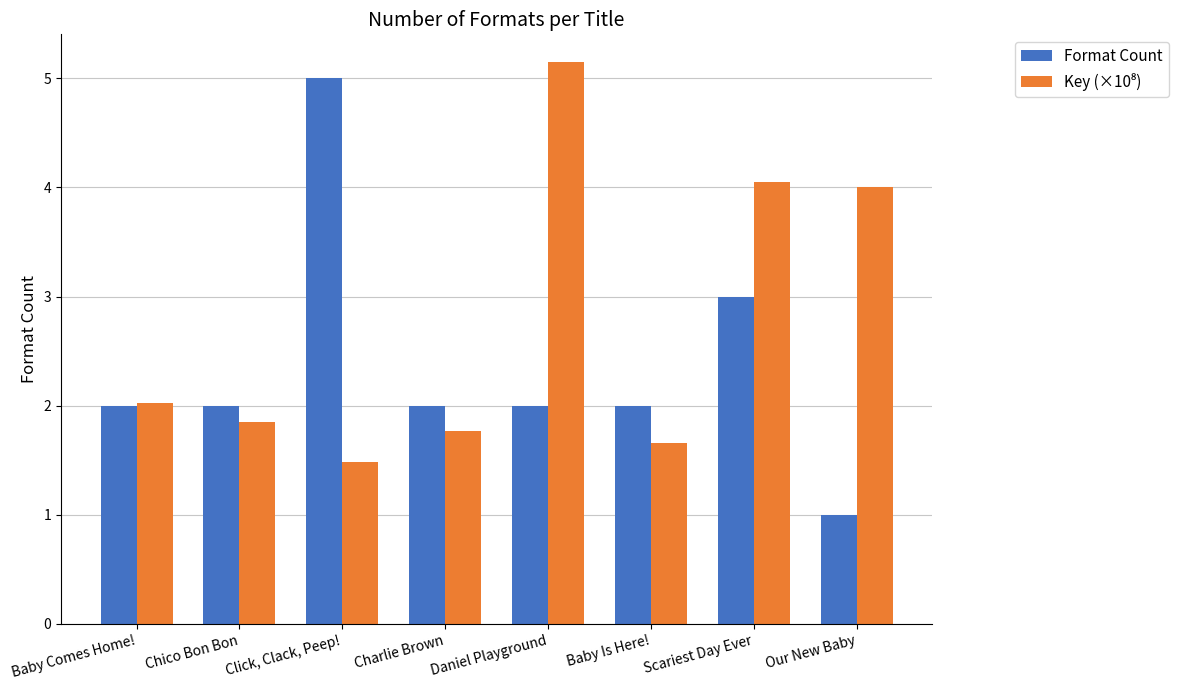

What is the minimum value for Format Count?

1.0